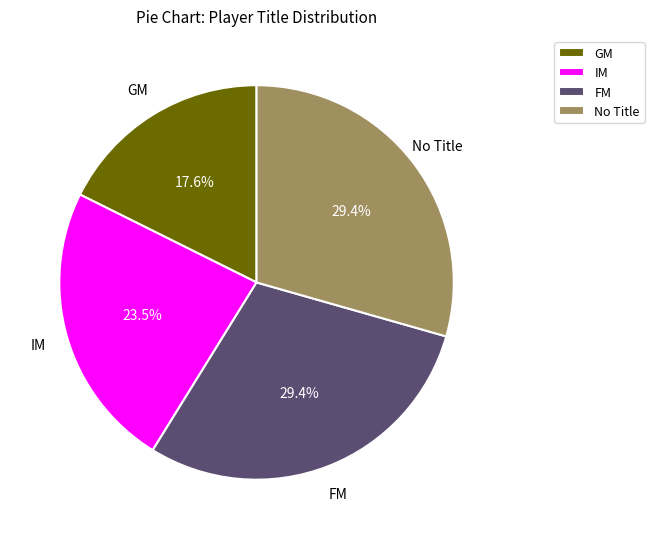

Which slice is the smallest?

GM